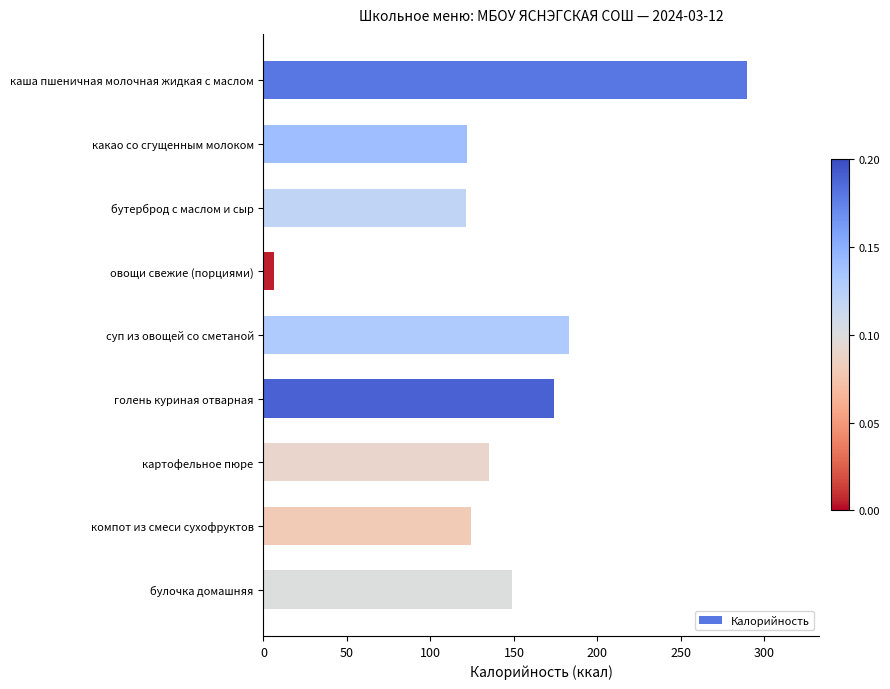

The chart shows a value of 121.0 at бутерброд с маслом и сыр. True or false?

True